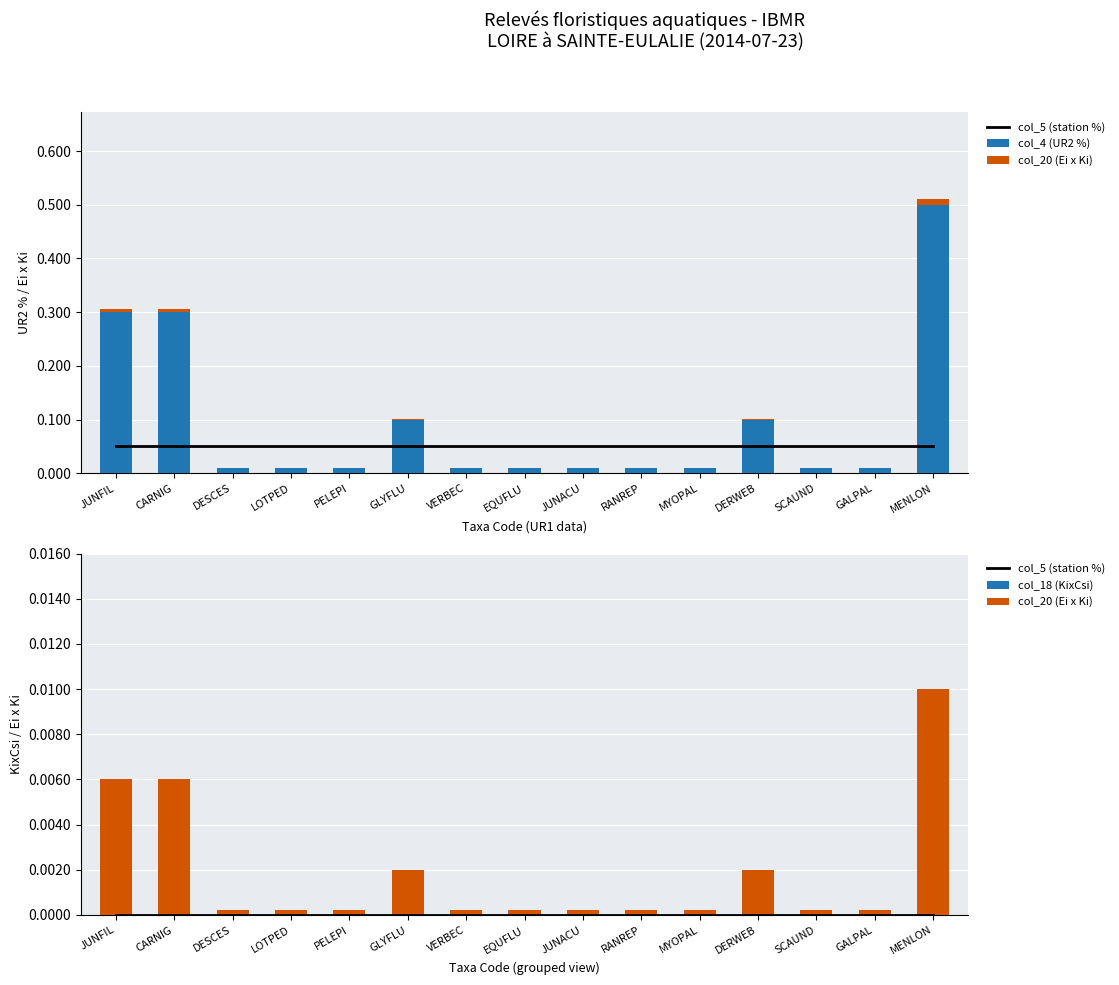

How many groups of bars are there?

15